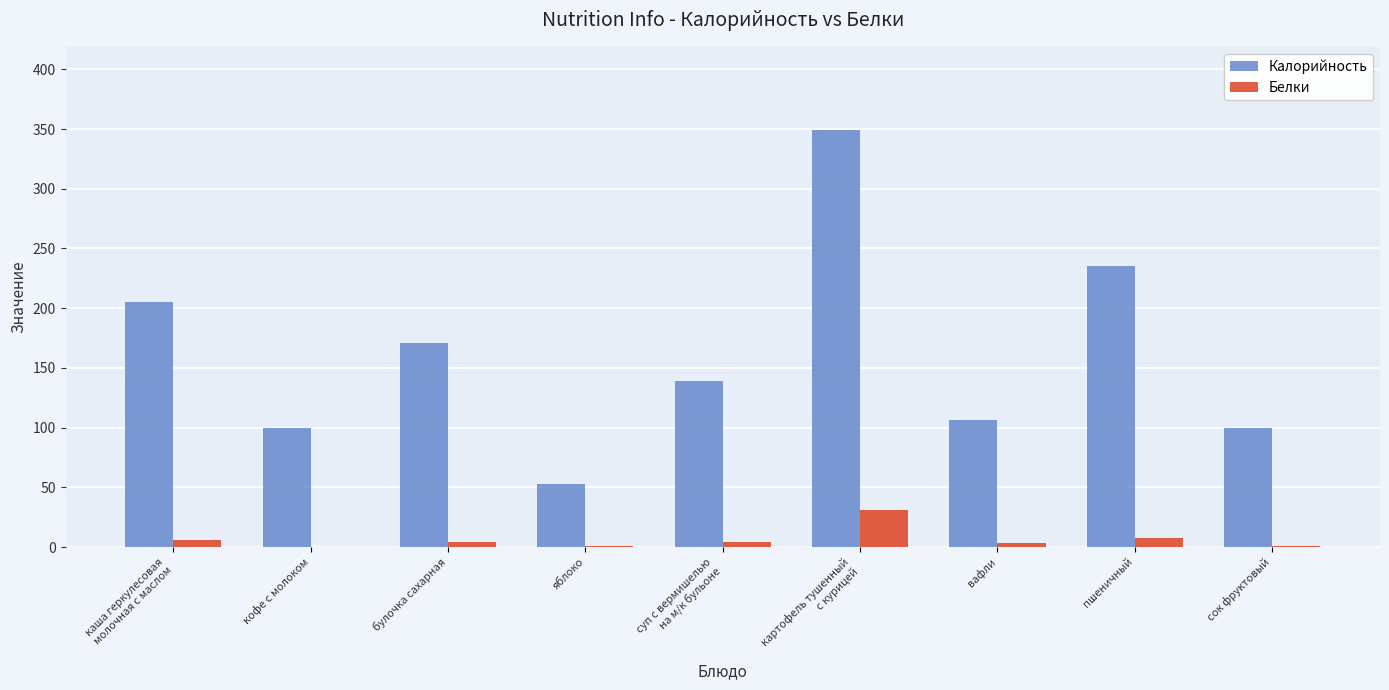

The value of Калорийность at пшеничный is 235. True or false?

True